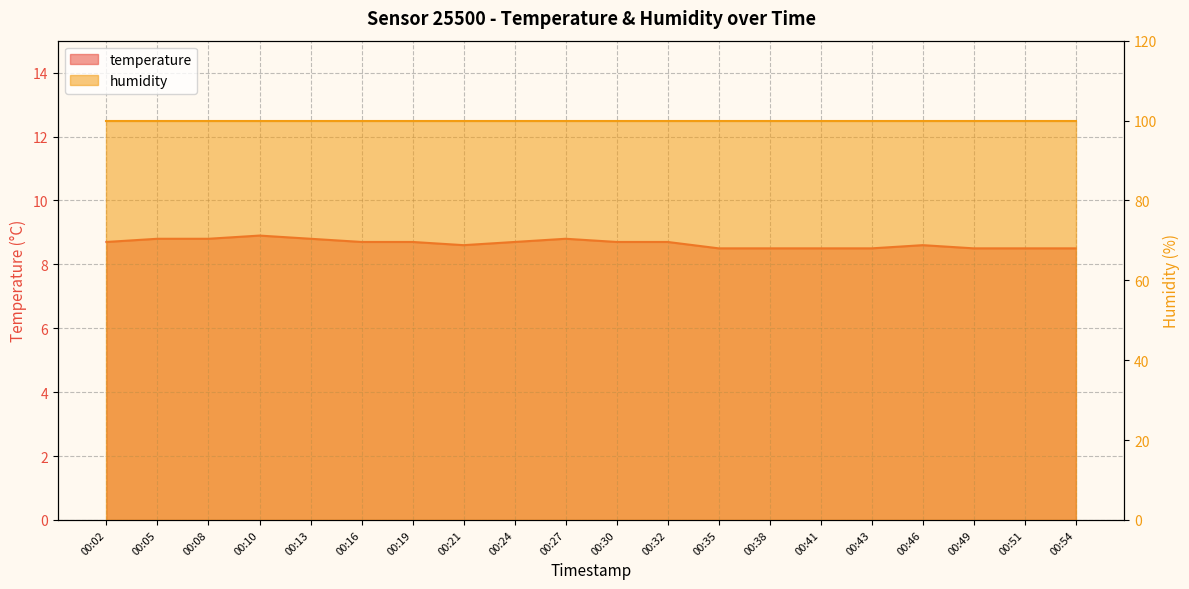

Approximately how many times larger is the value at 00:51 compared to 00:54?

1.0